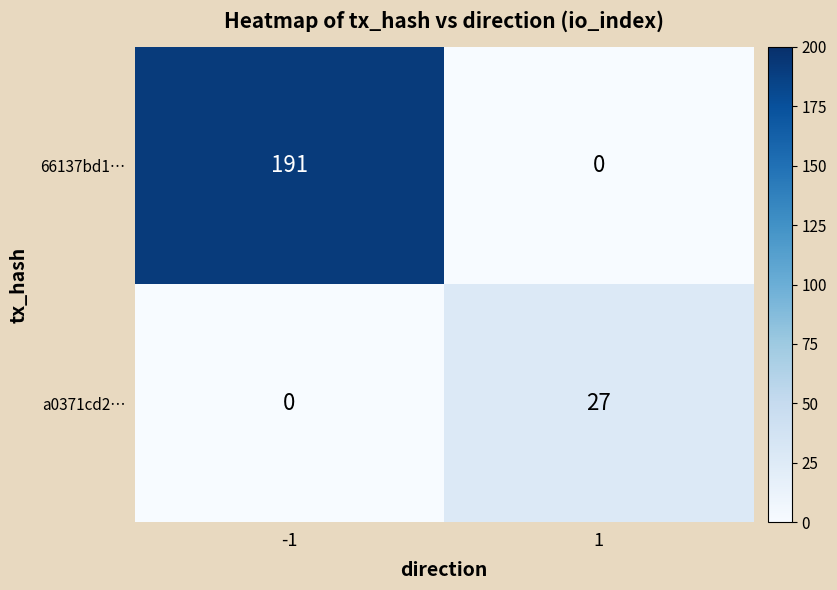

At how many categories does at least one series exceed 184?

1